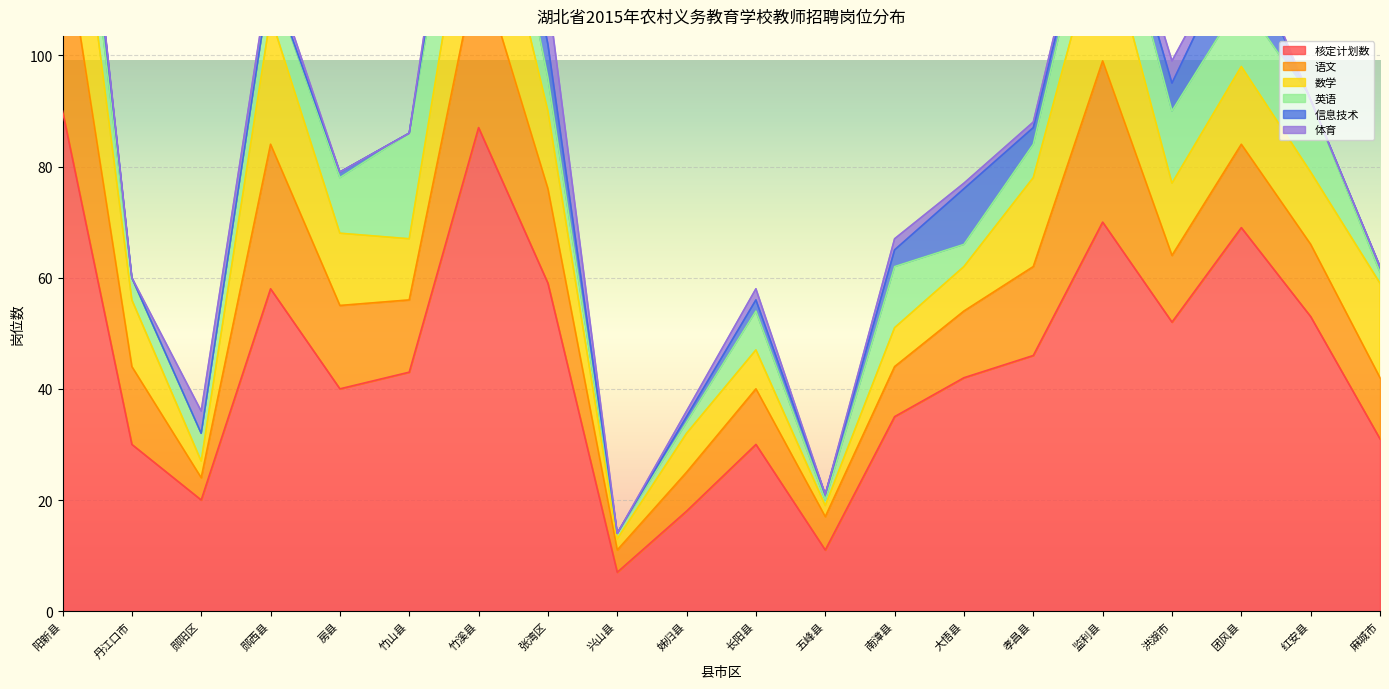

What is the total value across all series at 阳新县?

175